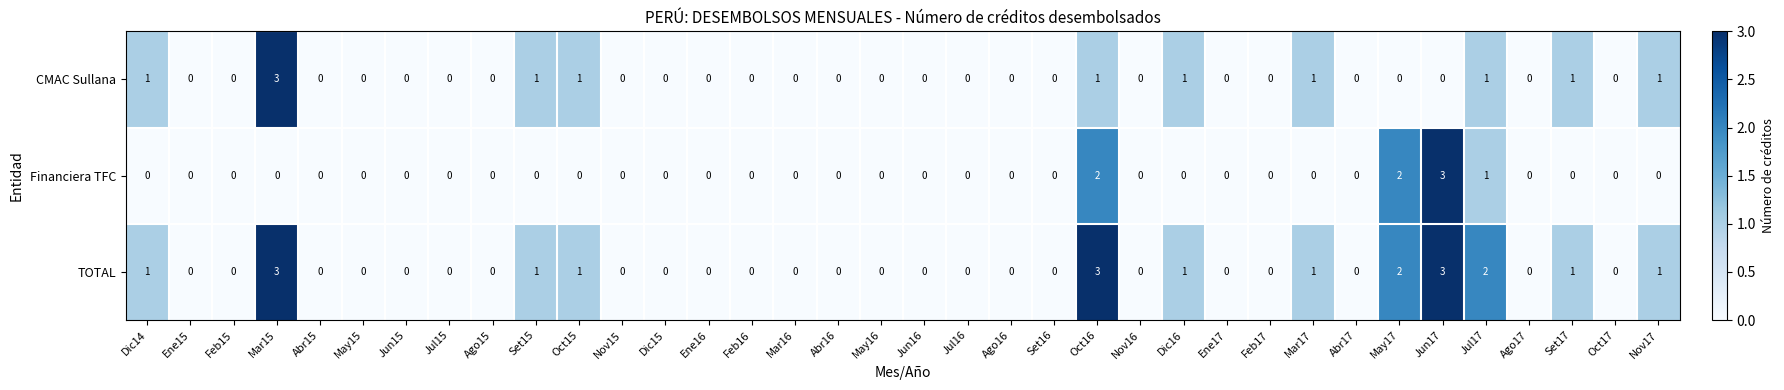

How many values in TOTAL are above zero?

12